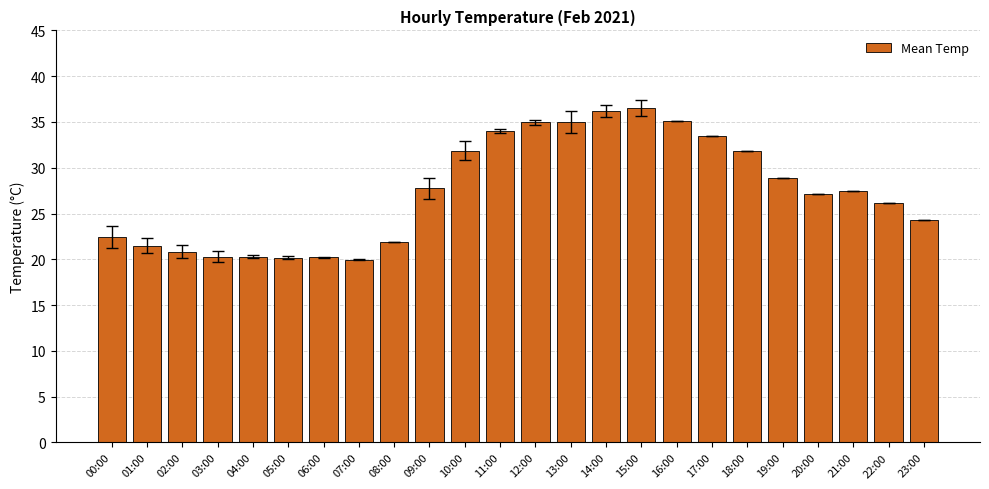

What is the sum of the values at 04:00 and 16:00?

55.4